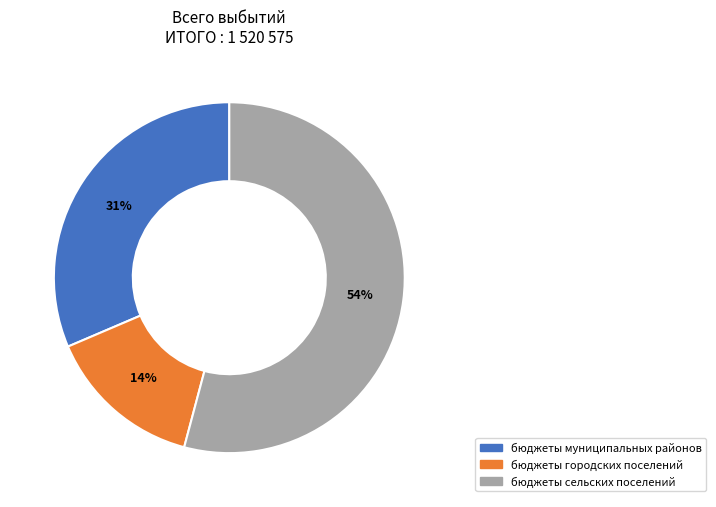

What is the largest slice in the pie chart?

бюджеты сельских поселений